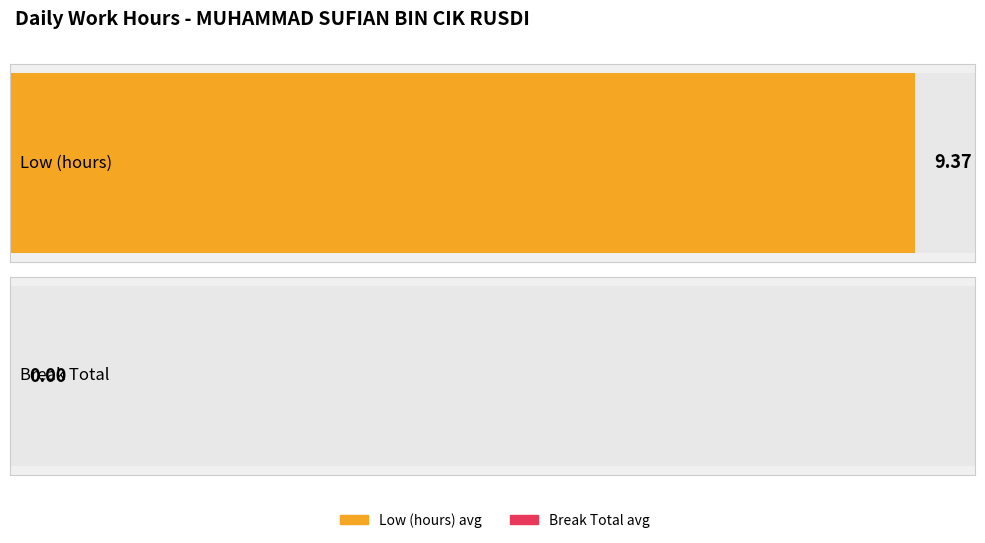

Which series has the widest spread of values?

Low (hours)